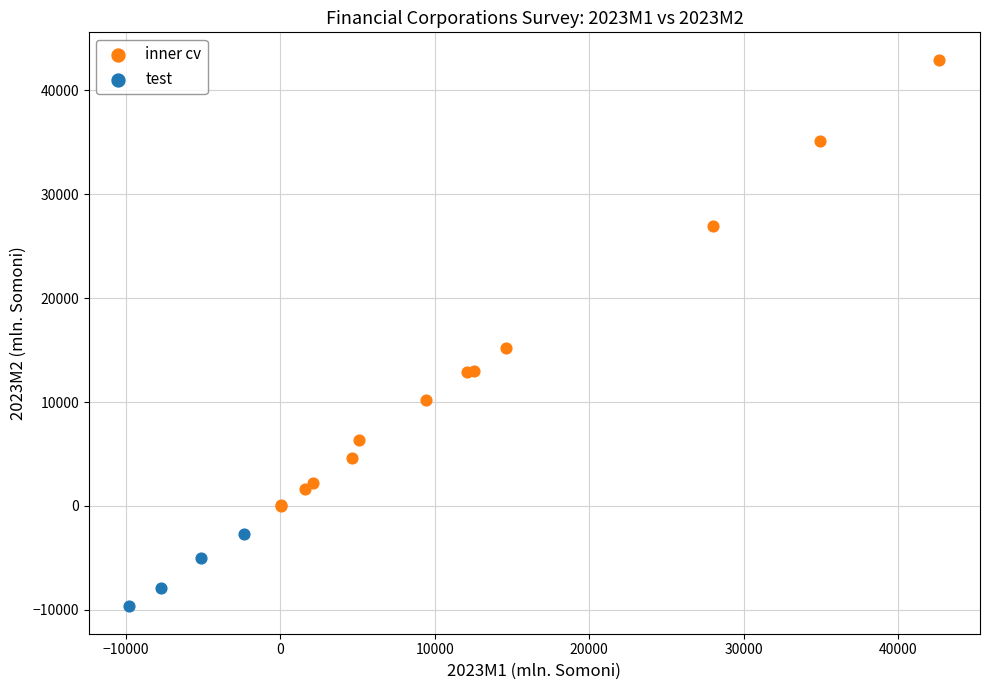

Which series has the largest Y range (max minus min)?

inner cv